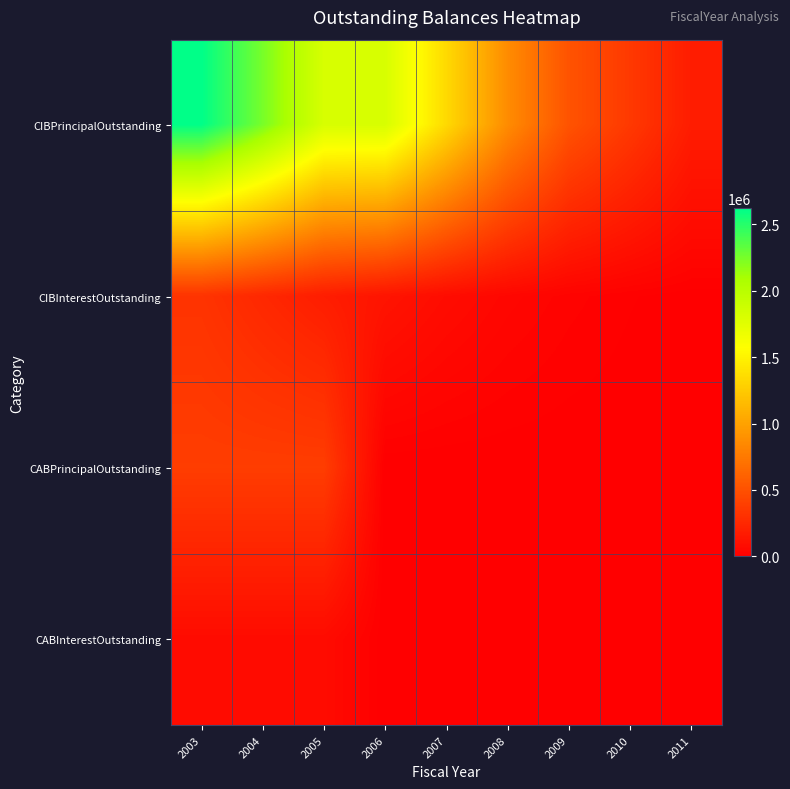

At which category does the chart reach its peak across all series?

2003